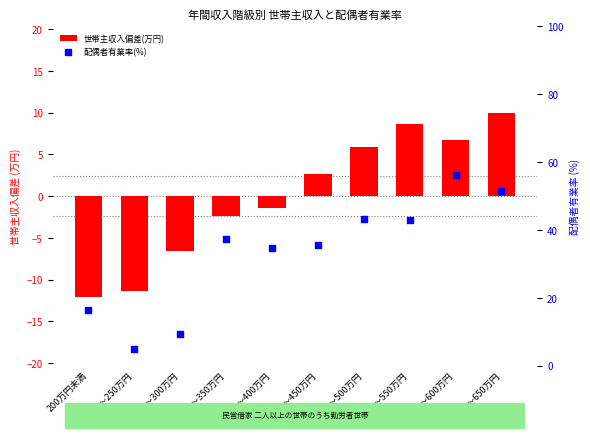

Which series reaches the minimum Y coordinate?

世帯主収入偏差(万円)